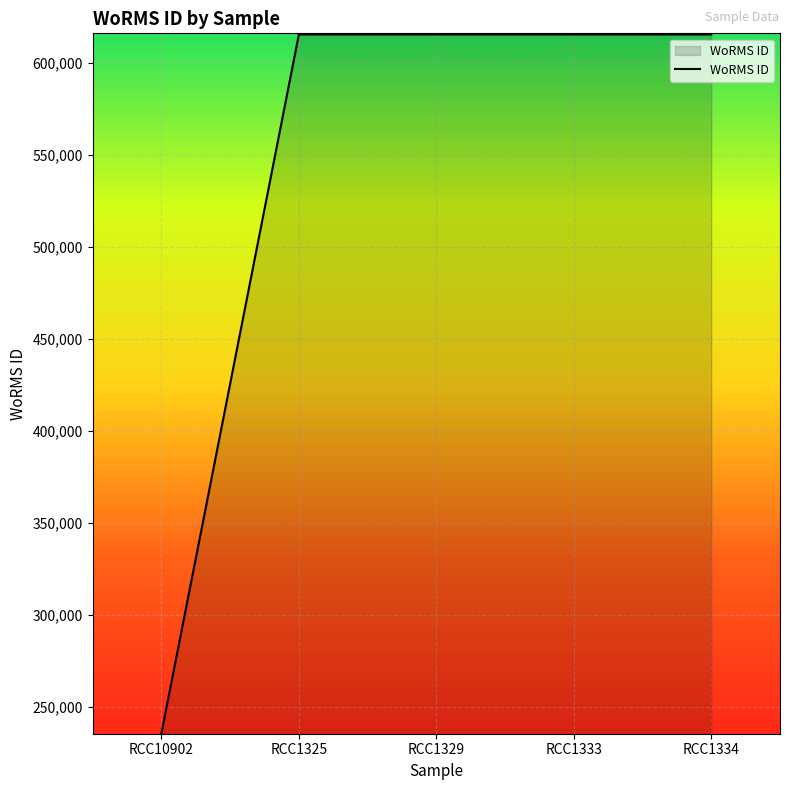

How many lines are shown in the chart?

1